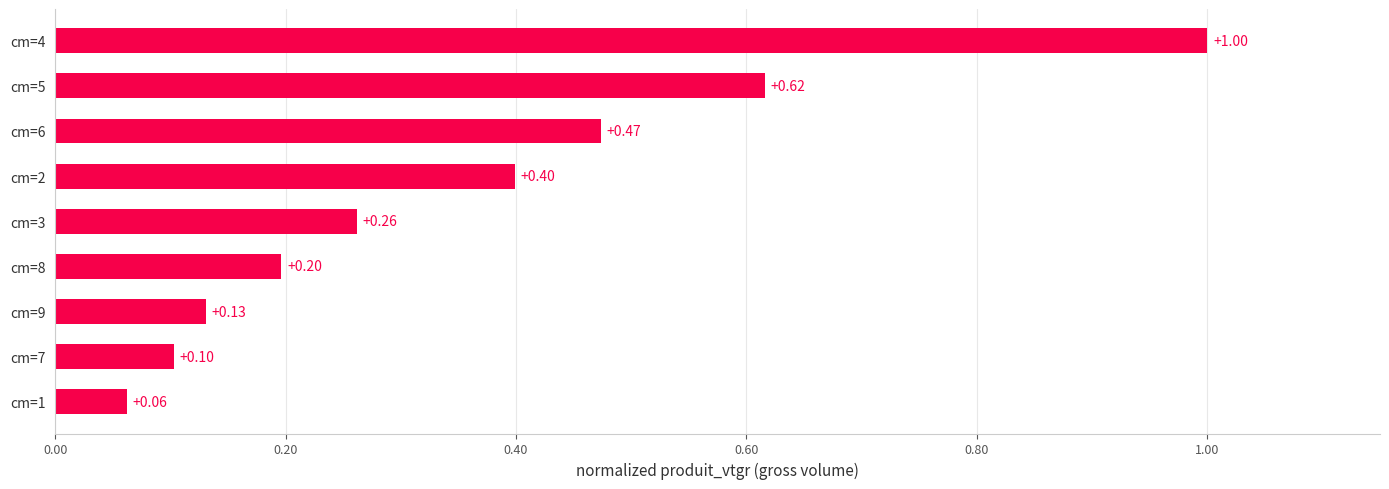

What is the difference between the maximum and second lowest values?

0.9